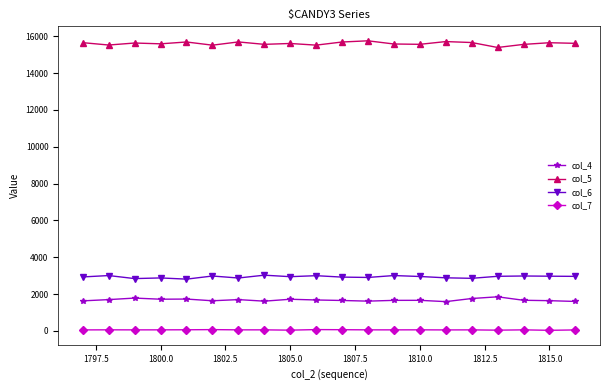

Which series has the largest total across all categories?

col_5